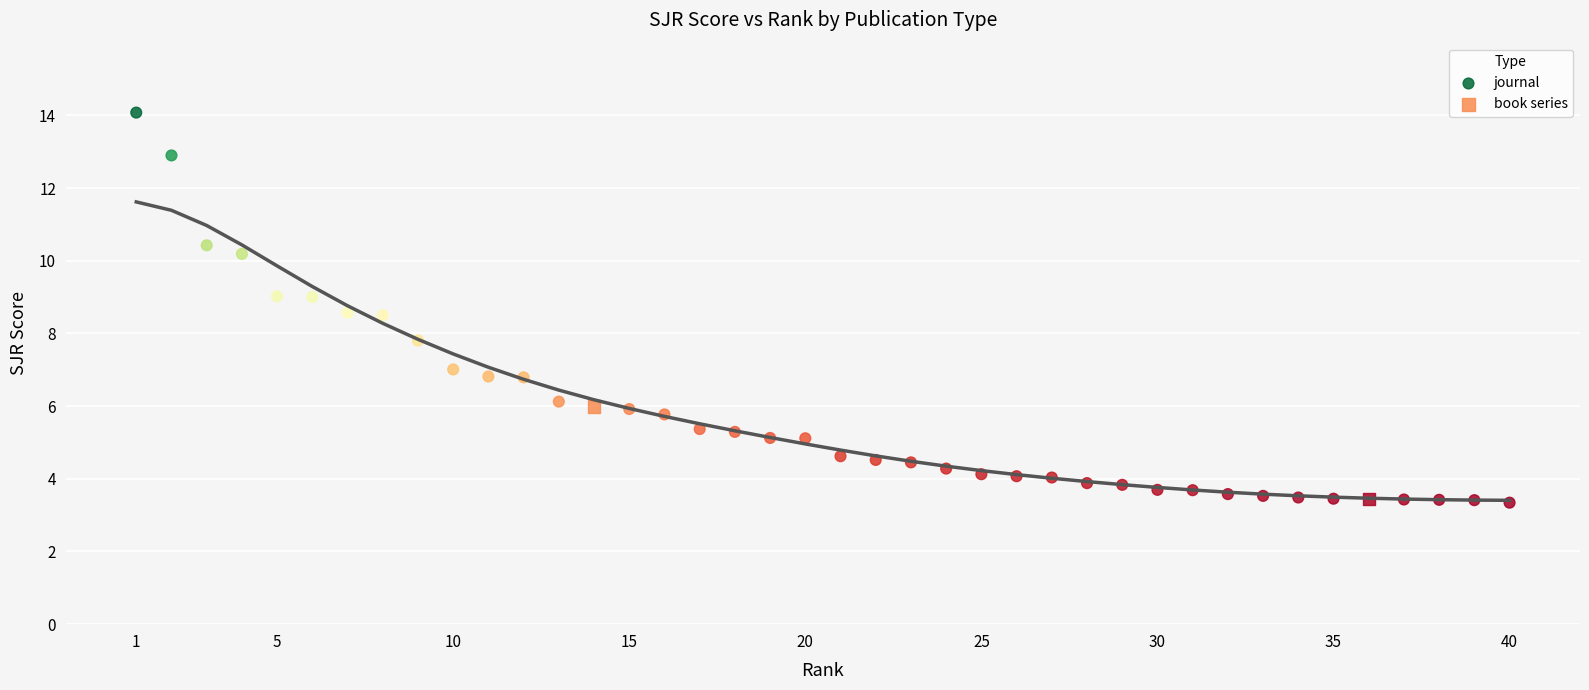

What are all the series names shown in the legend?

journal, book series